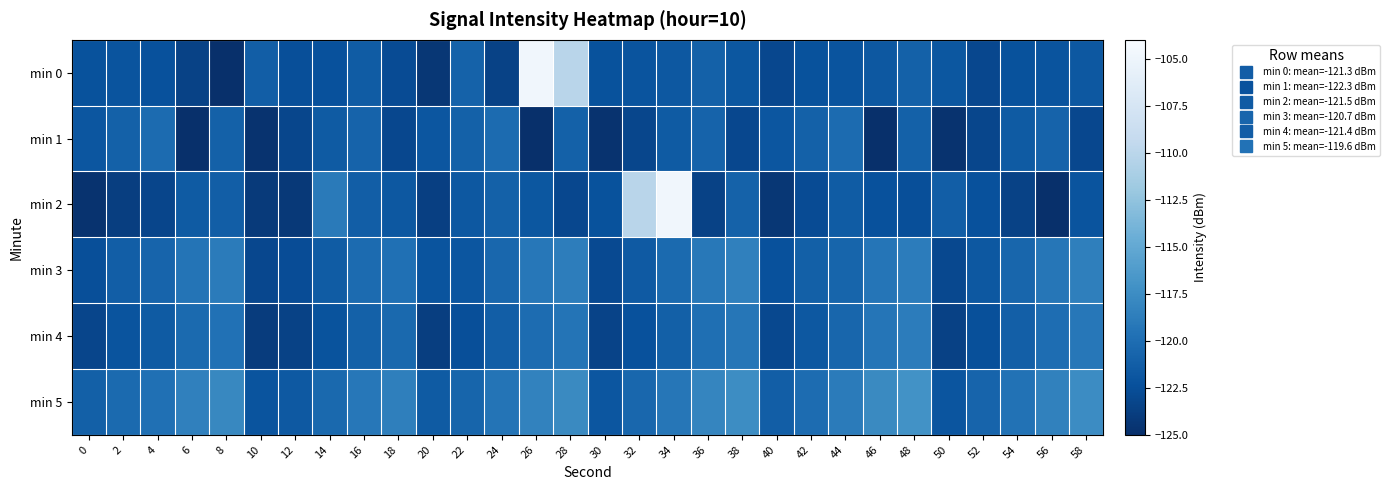

At which category does the chart reach its peak across all series?

26